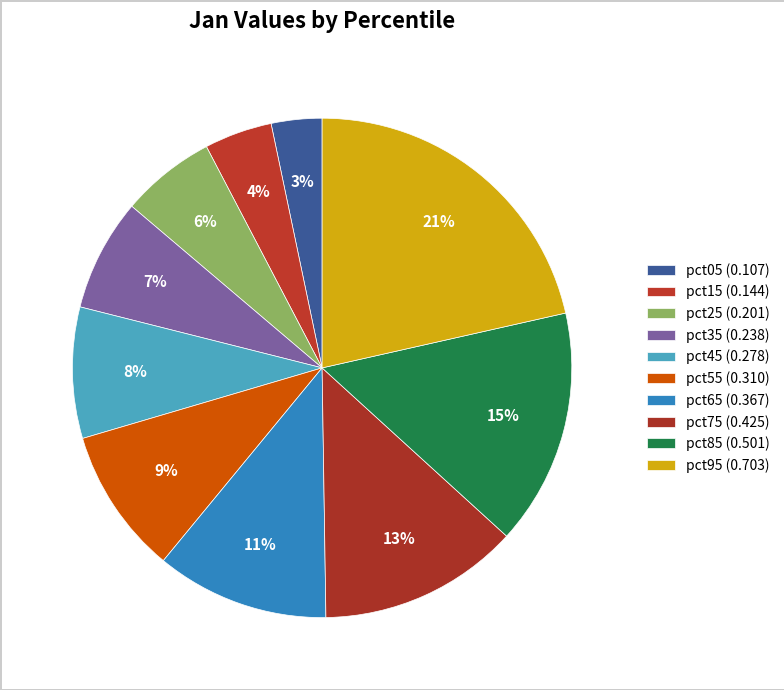

Count the number of slices in the pie.

10